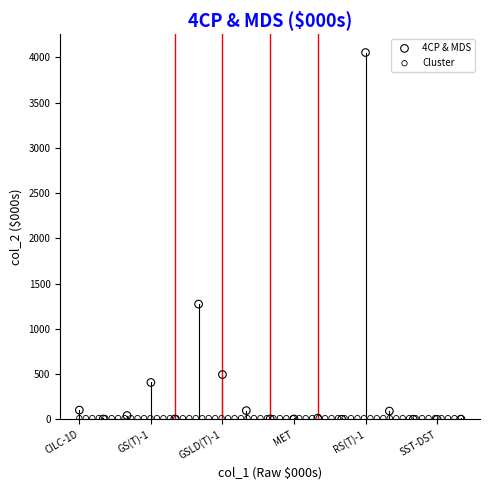

Which series has the widest spread of Y values?

4CP & MDS